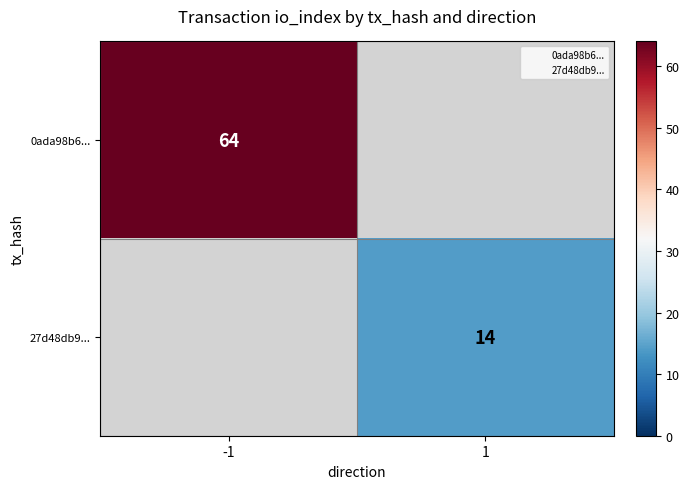

Is the value of 27d48db9... at 1 greater than the value of 0ada98b6... at -1?

No